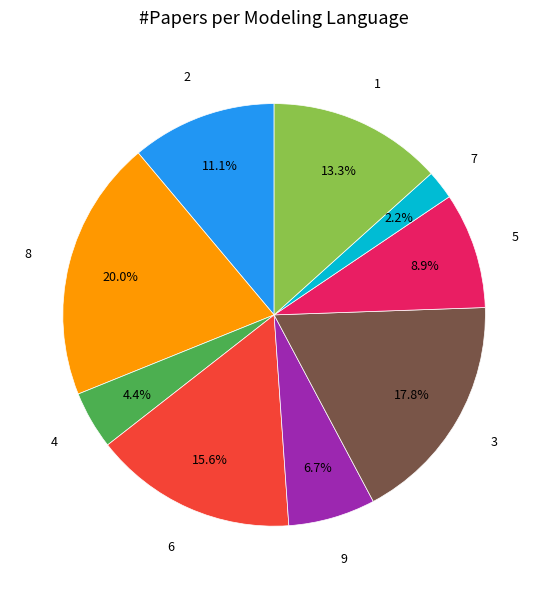

What is the largest slice in the pie chart?

8